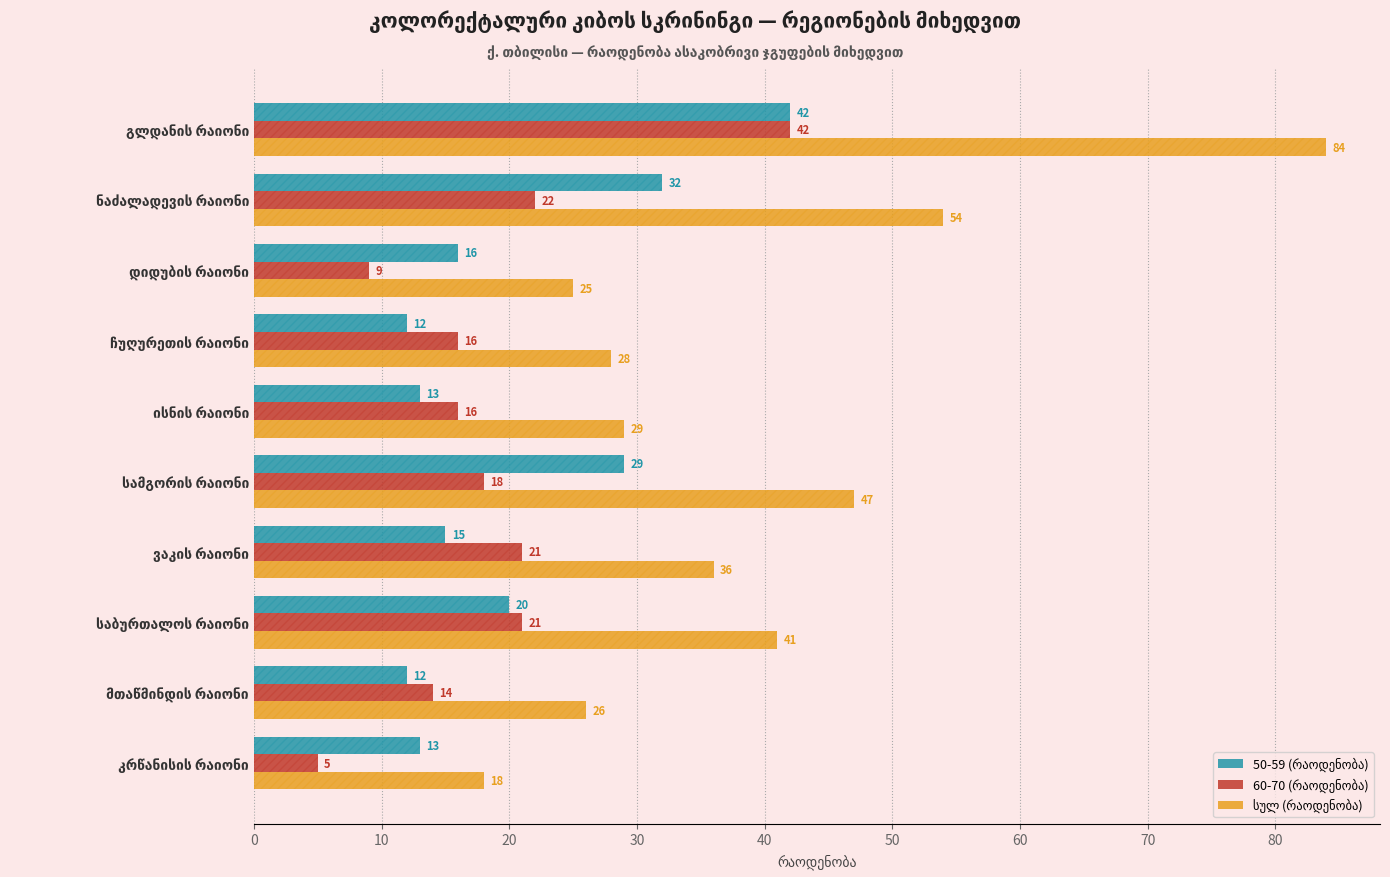

How many groups of bars are there?

10